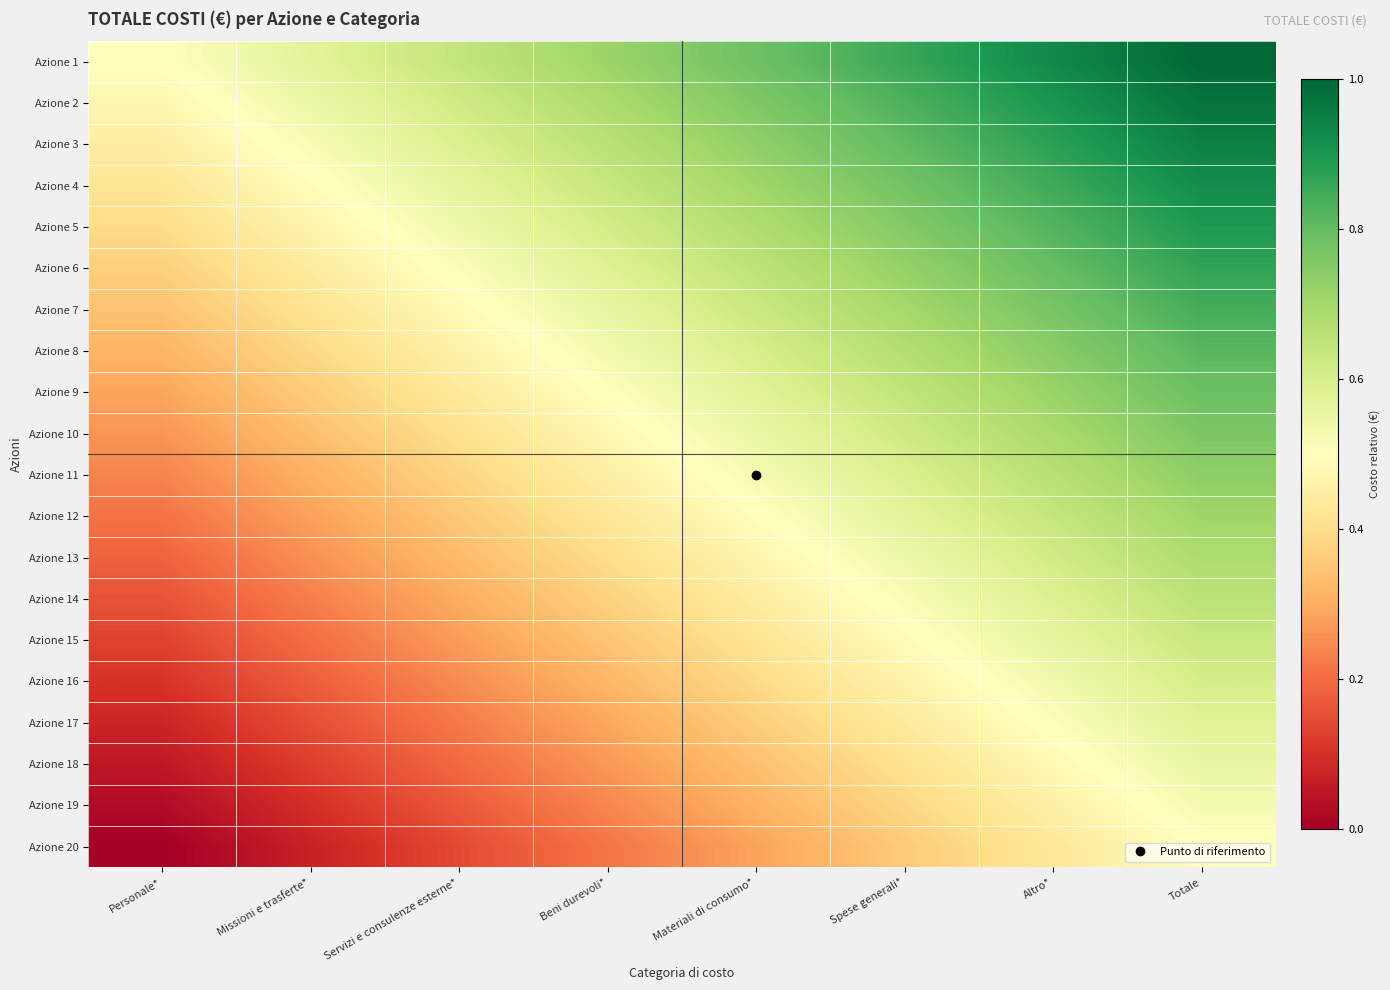

Which label corresponds to the largest value in the chart?

Totale